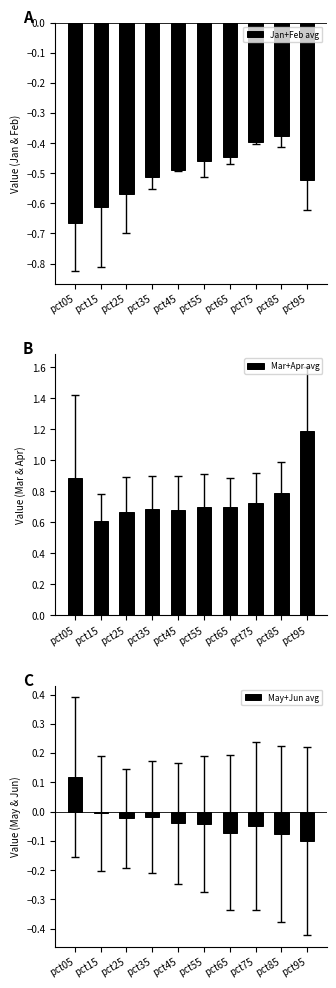

Reading left to right, transcribe all the data shown in this chart.

Jan+Feb avg: pct05=-0.7	pct15=-0.6	pct25=-0.6	pct35=-0.5	pct45=-0.5	pct55=-0.5	pct65=-0.4	pct75=-0.4	pct85=-0.4	pct95=-0.5
Mar+Apr avg: pct05=0.9	pct15=0.6	pct25=0.7	pct35=0.7	pct45=0.7	pct55=0.7	pct65=0.7	pct75=0.7	pct85=0.8	pct95=1.2
May+Jun avg: pct05=0.1	pct15=-0.0	pct25=-0.0	pct35=-0.0	pct45=-0.0	pct55=-0.0	pct65=-0.1	pct75=-0.0	pct85=-0.1	pct95=-0.1